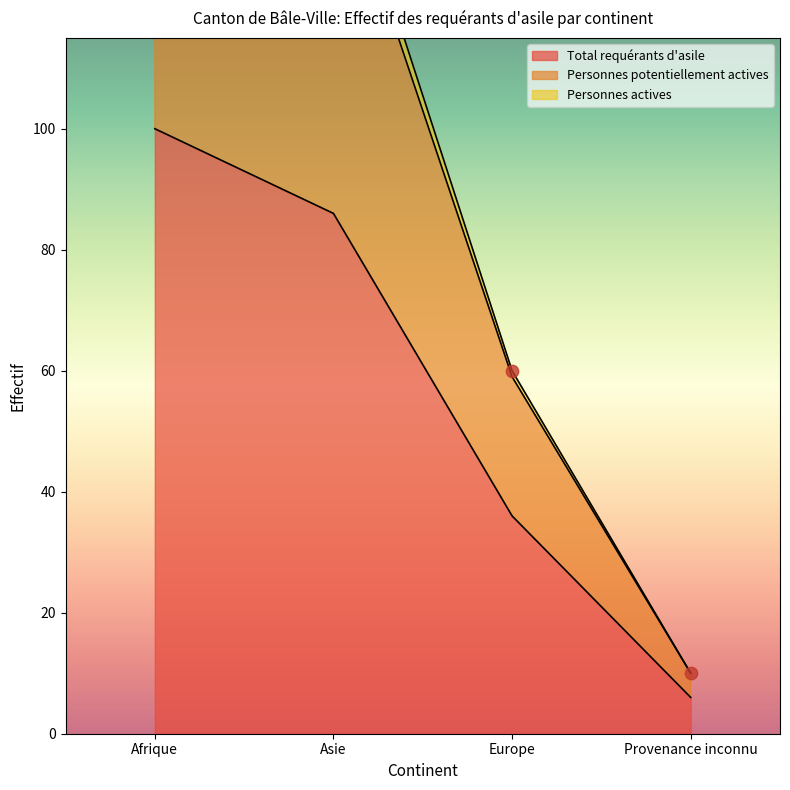

Which series reaches the minimum Y coordinate?

Total requérants d'asile